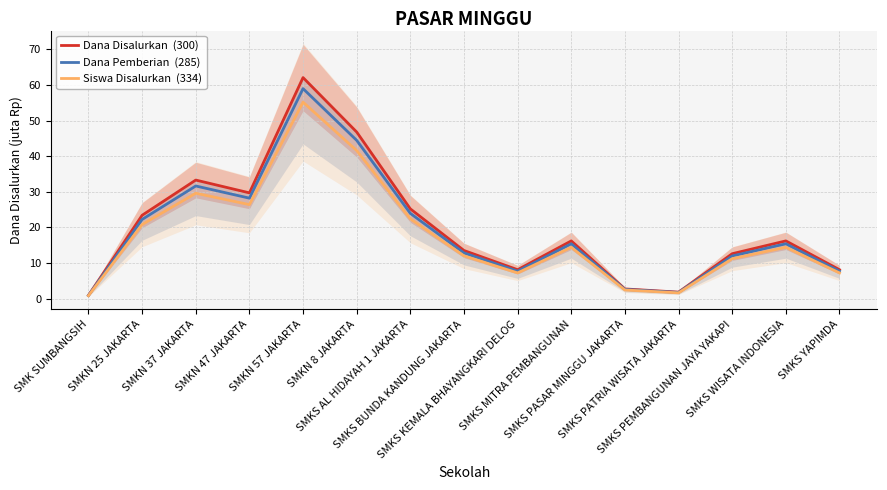

The value of Dana Disalurkan  (300) at SMK SUMBANGSIH is 1.3. True or false?

False